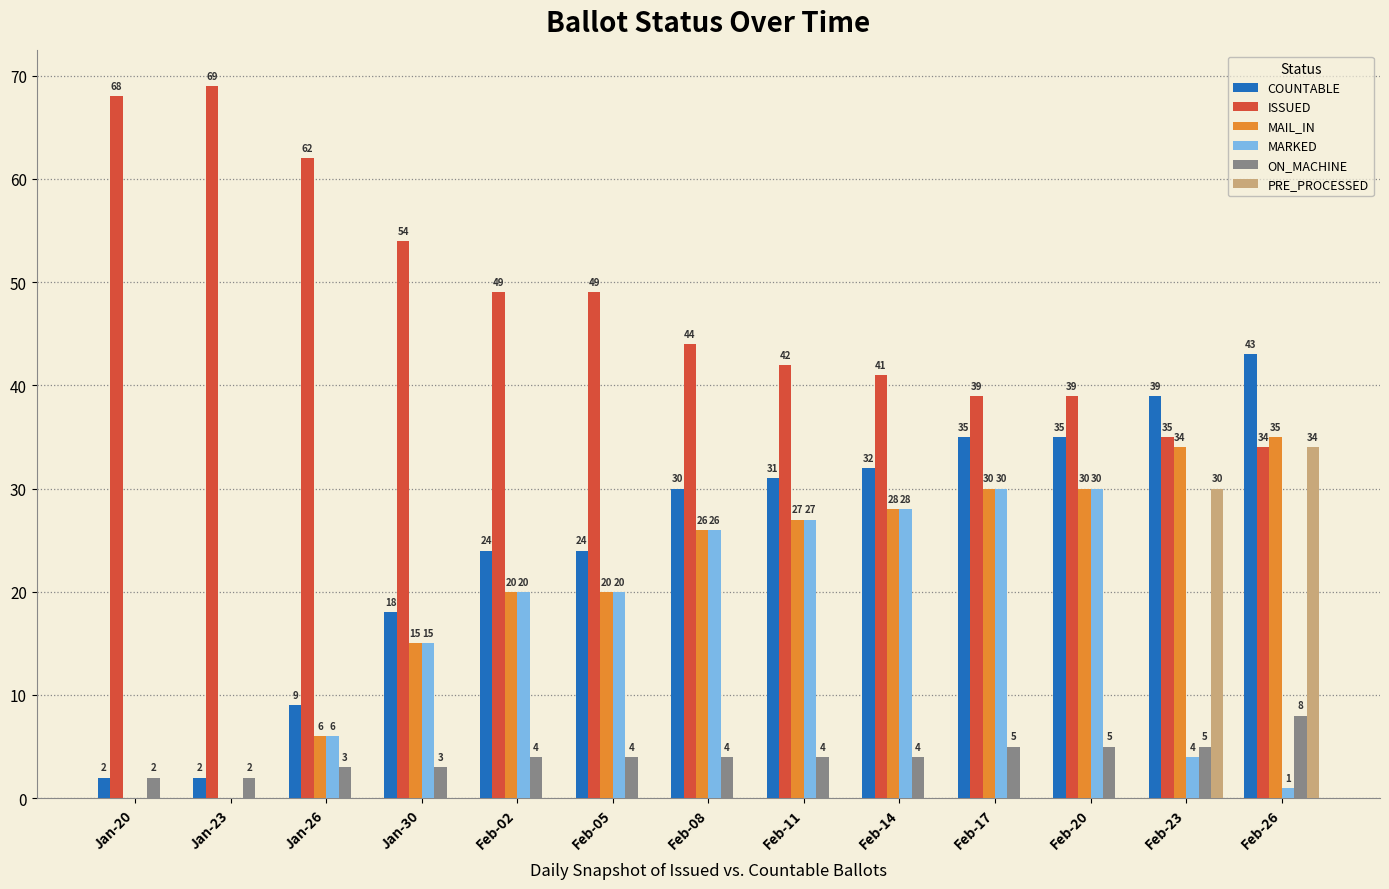

Read the PRE_PROCESSED value at Feb-26, to the nearest 5.

35